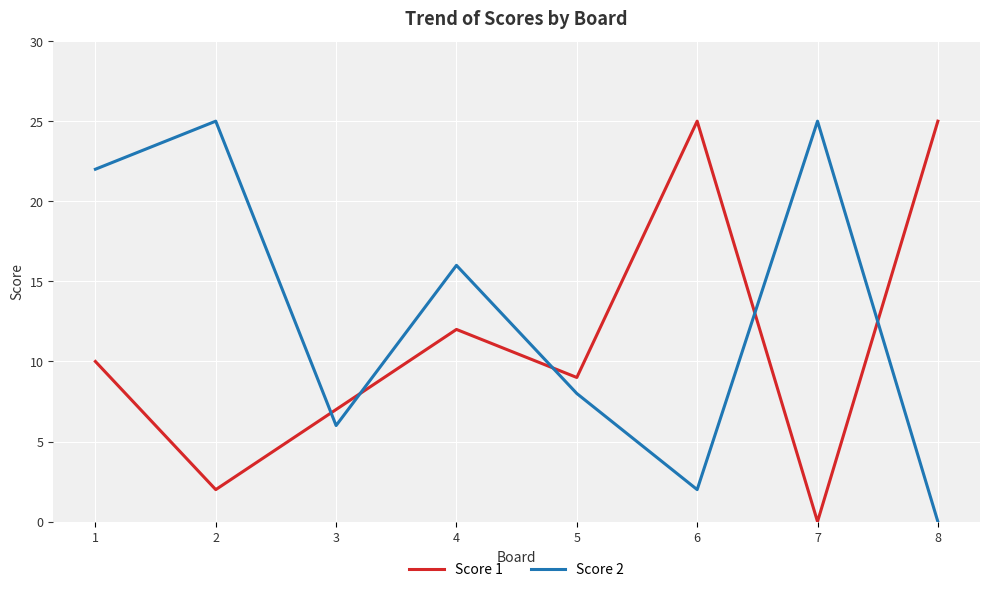

Does the chart have visible grid lines?

Yes